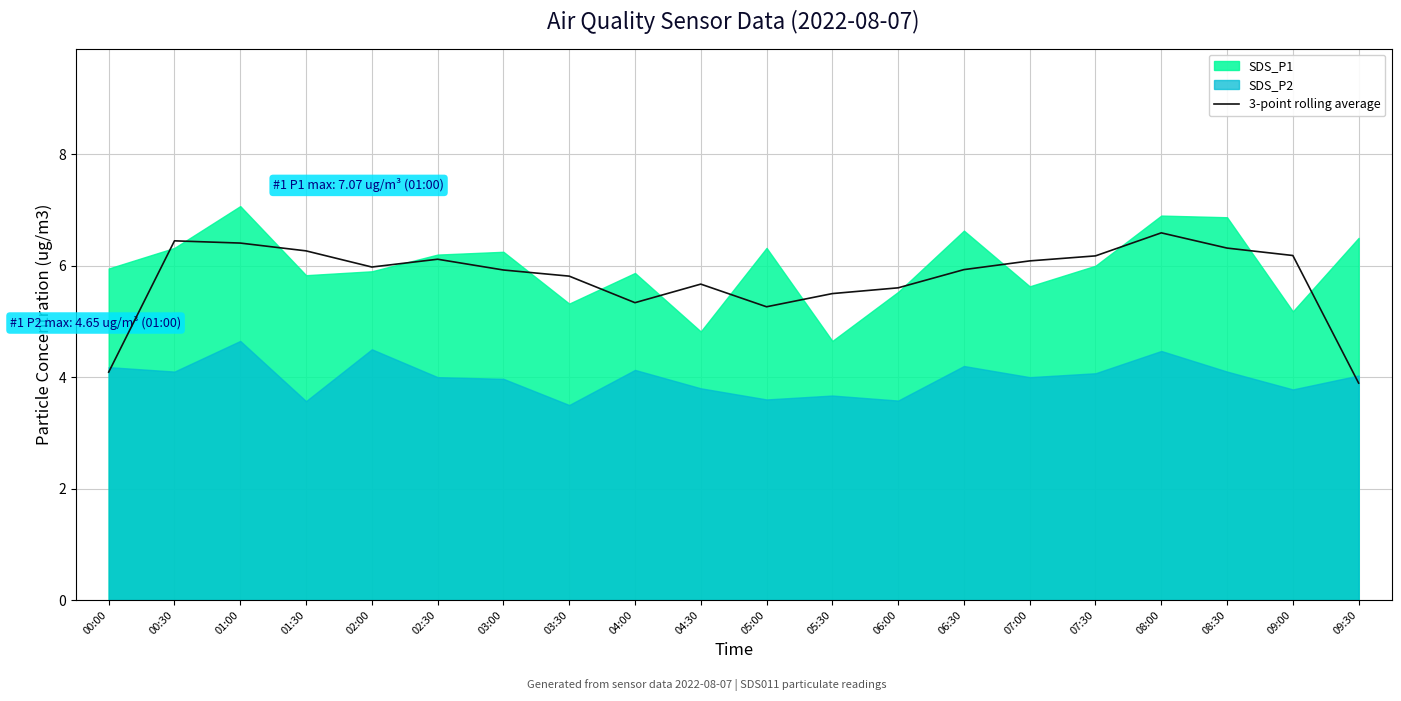

True or false: 3-point rolling average has a value of 5.7 at 04:30.

True